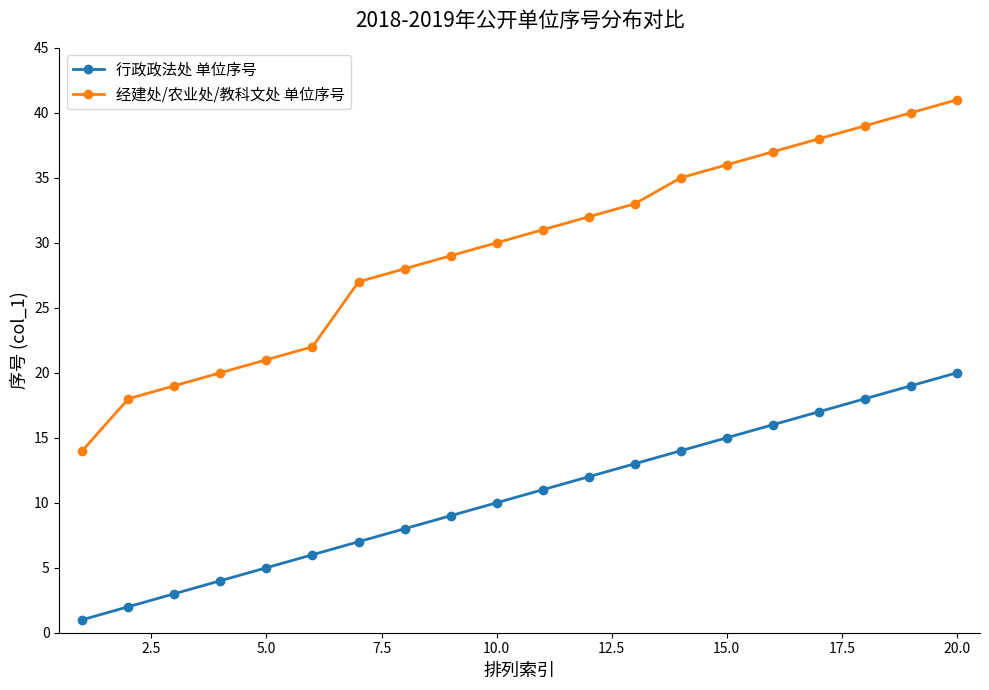

Count the number of data series in this chart.

2